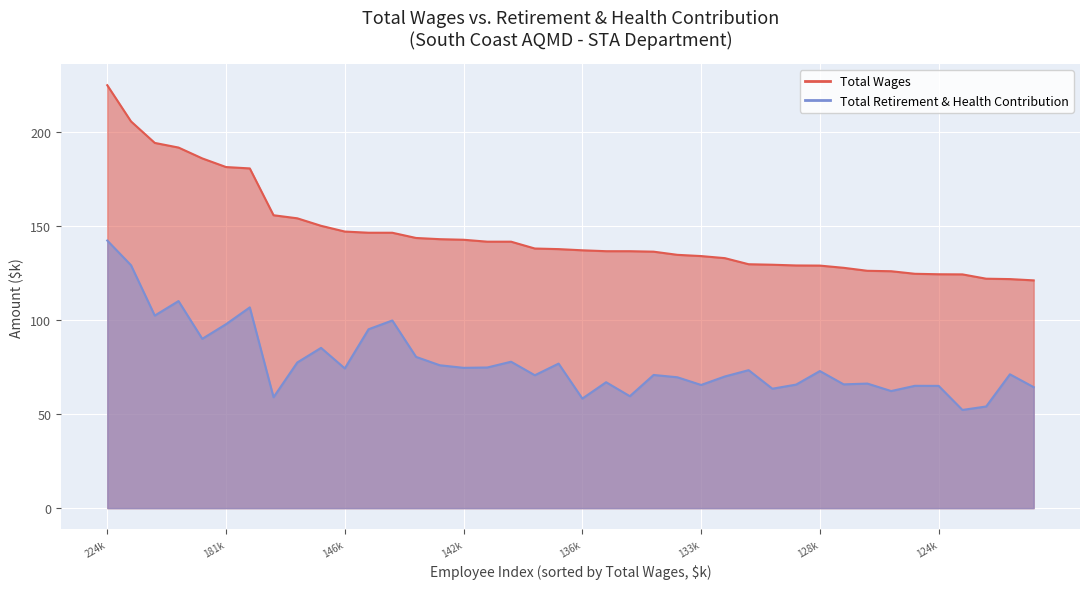

What is the approximate value of Total Retirement & Health Contribution at 128875?

65.6